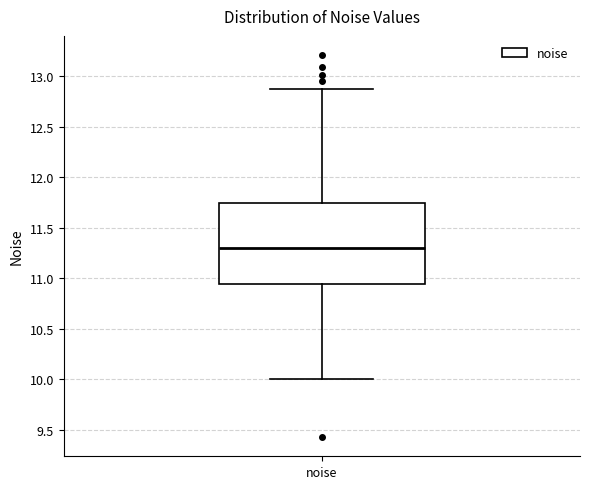

Transcribe this box plot: give where the median line is, the range the box spans, and where the two whiskers end, as read against the y-axis. The values are not printed on the chart, so give them approximately, as read against the axis.

median 11.30, box 10.95 to 11.75, whiskers 10.00 to 12.90